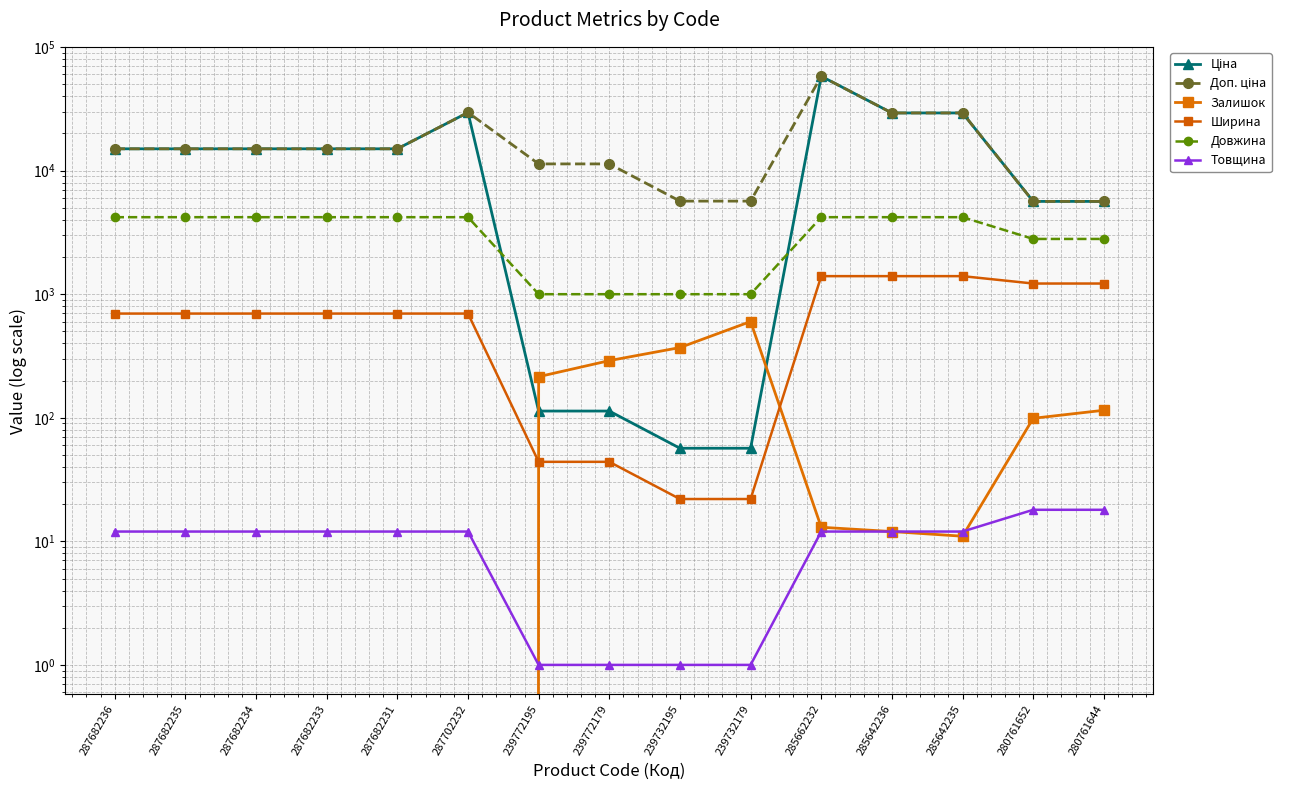

True or false: Ціна has more than 1 interior local peaks.

True